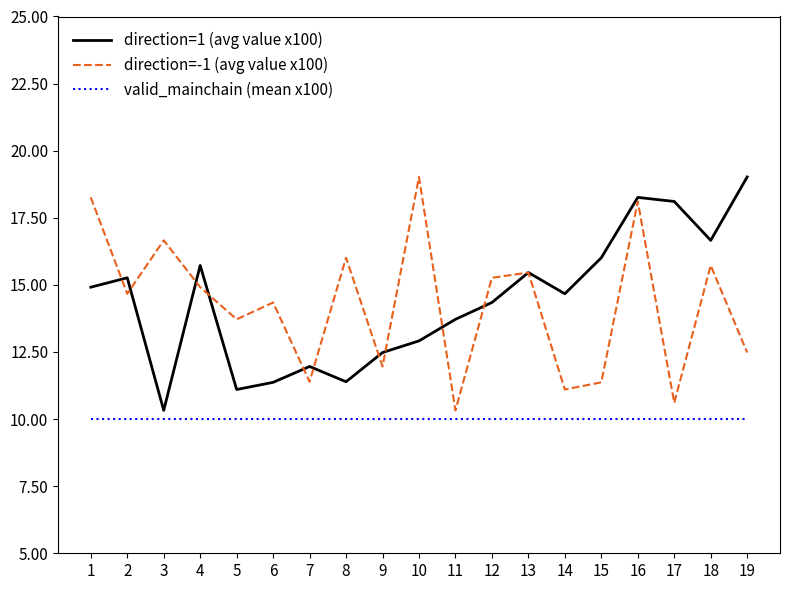

What is the total value across all series at 2?

39.9